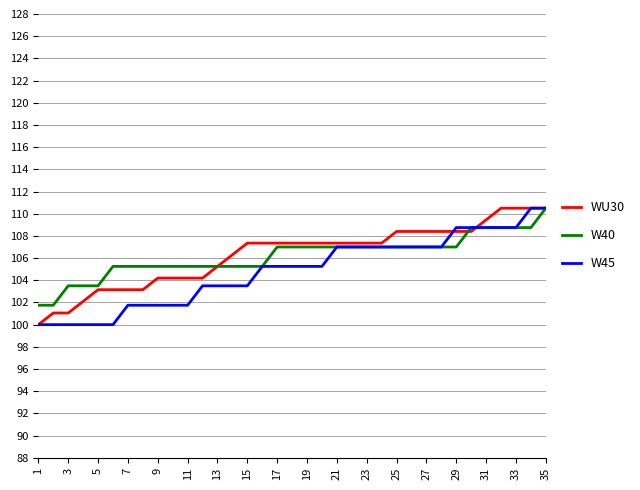

What is the greatest value displayed?

110.5